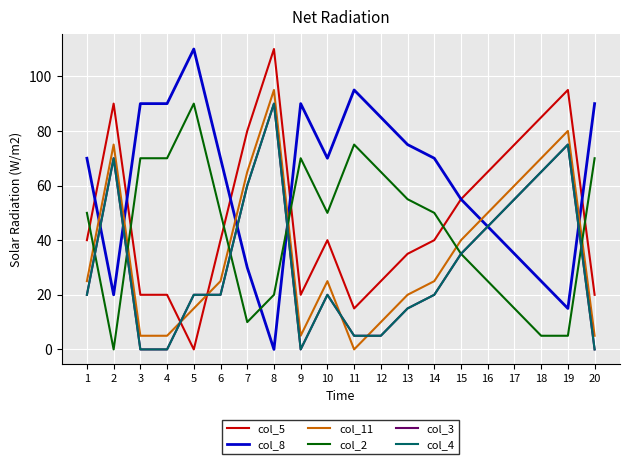

What is the value of the col_8 point at the 14th from the left?

70